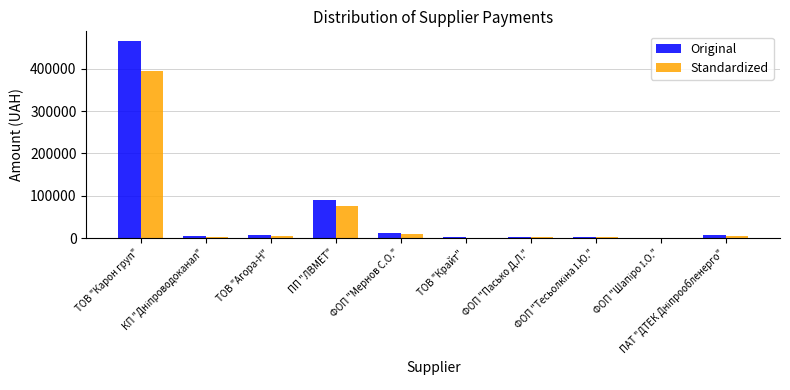

How many data points does each series have?

10